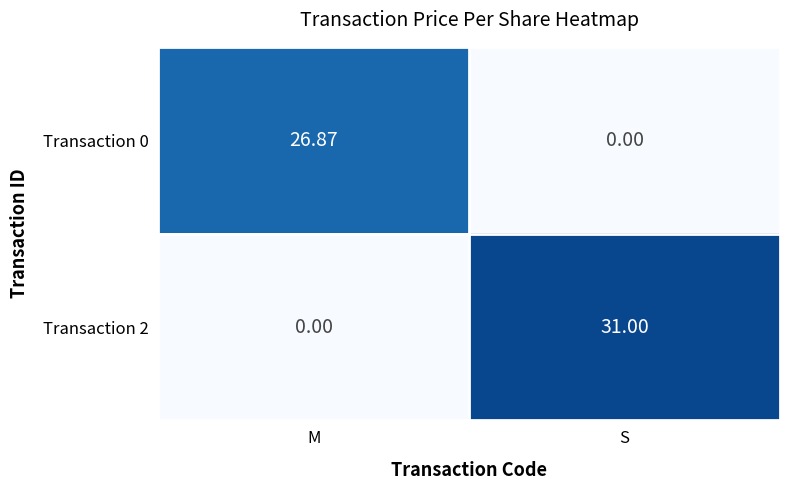

What is the total value across all series at M?

26.9